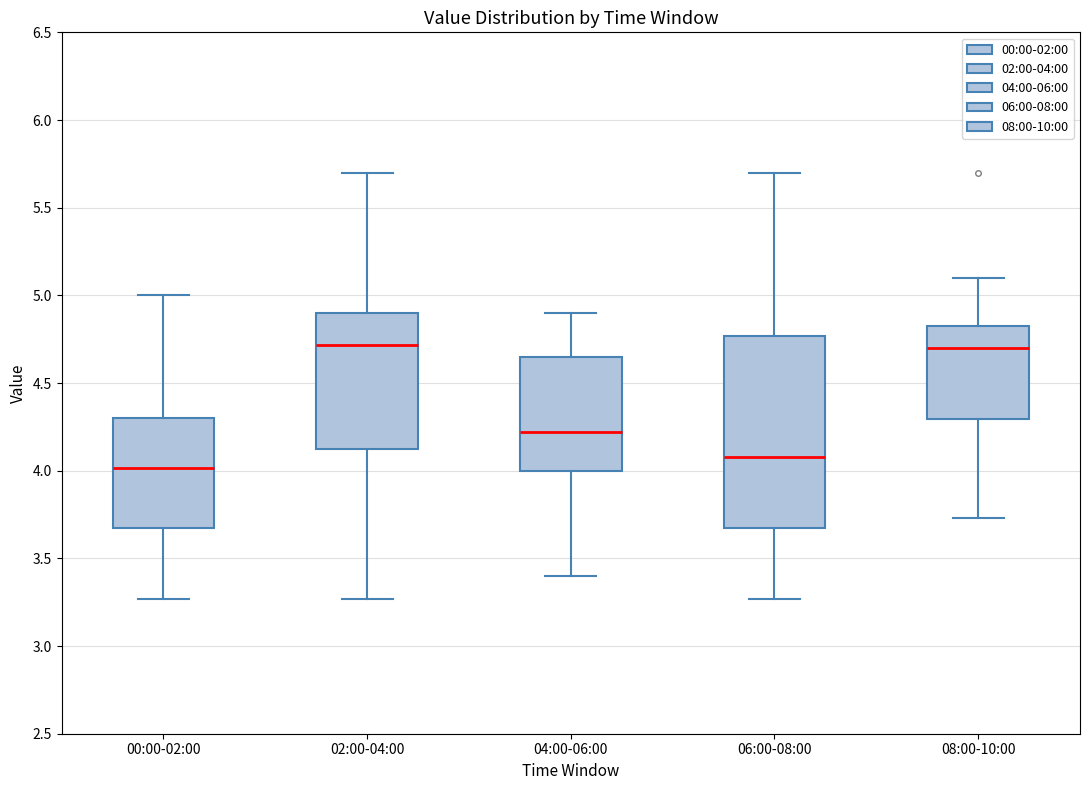

Which box is the tallest, from its lower edge to its upper edge?

06:00-08:00